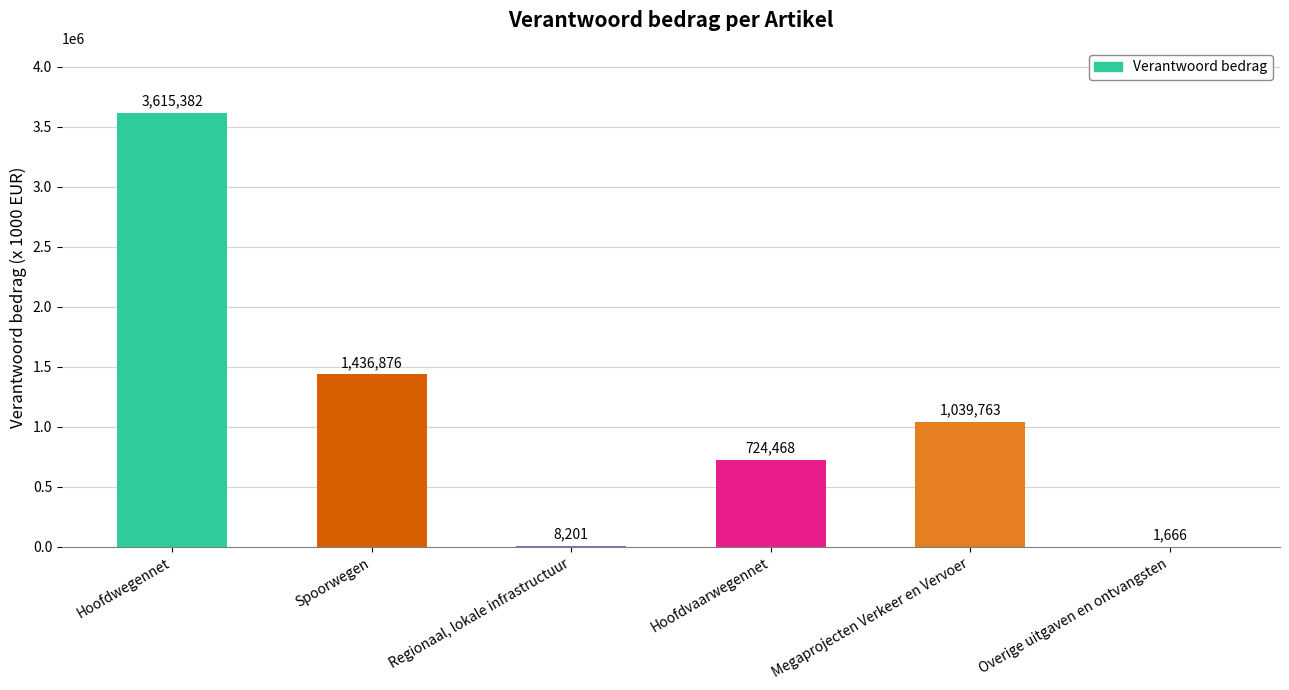

How many categories are shown in the chart?

6